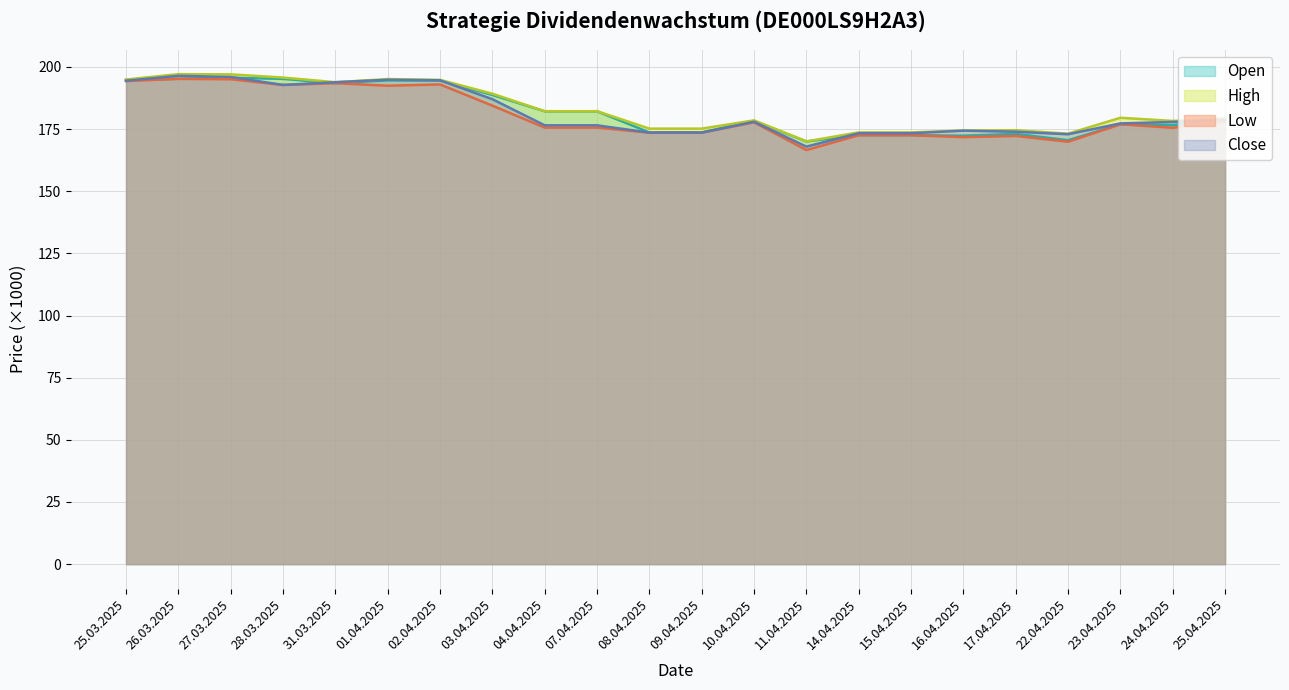

How many distinct data groups are displayed?

4